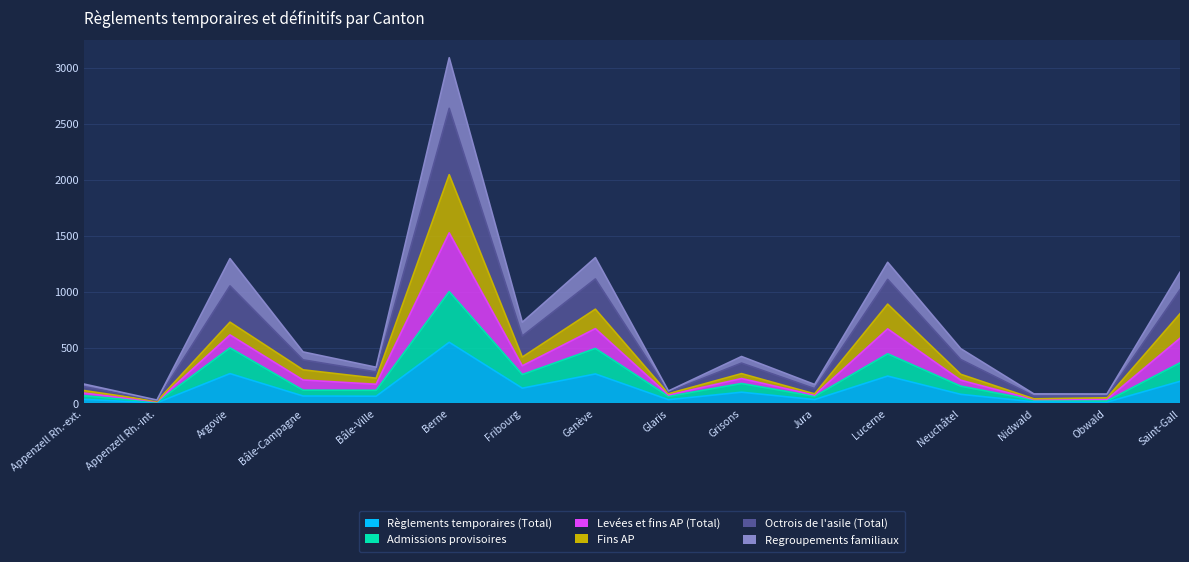

At how many categories does at least one series exceed 1547?

1